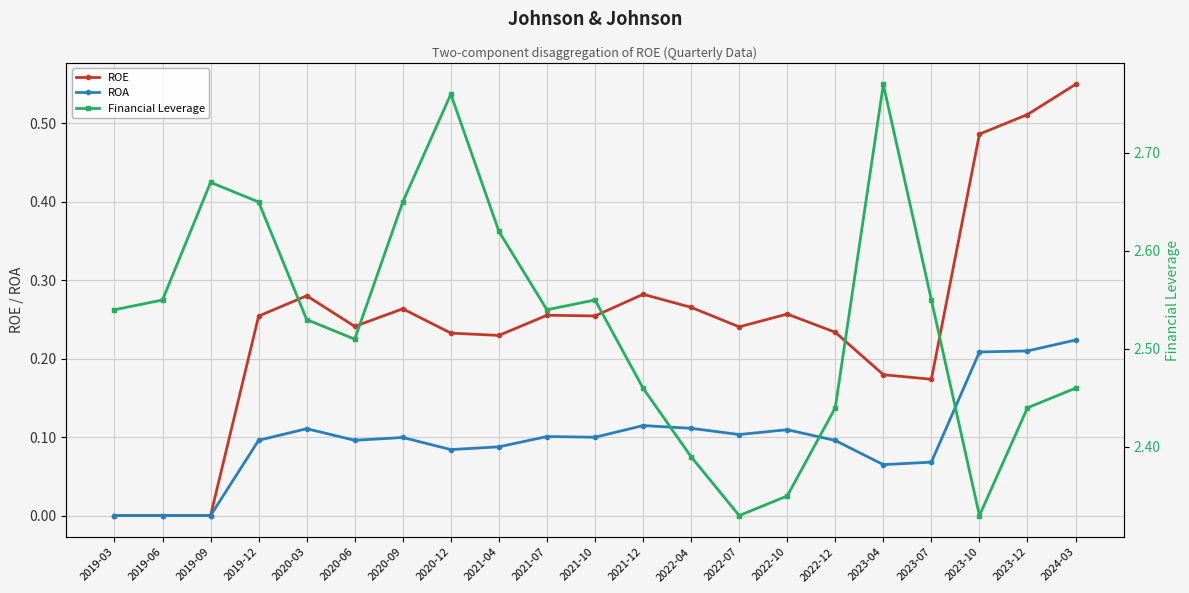

True or false: ROE has more than 0 interior local peaks.

True